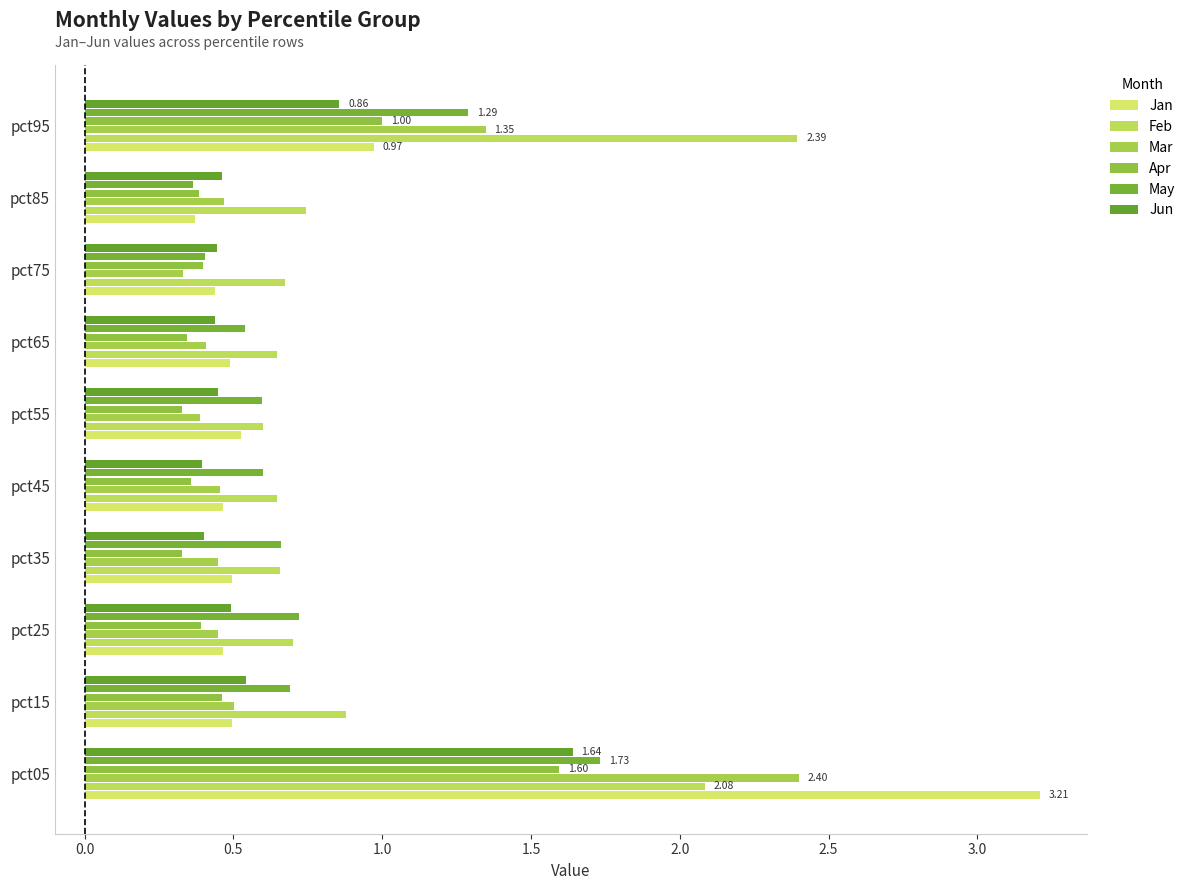

What is the sum of all May values?

7.6